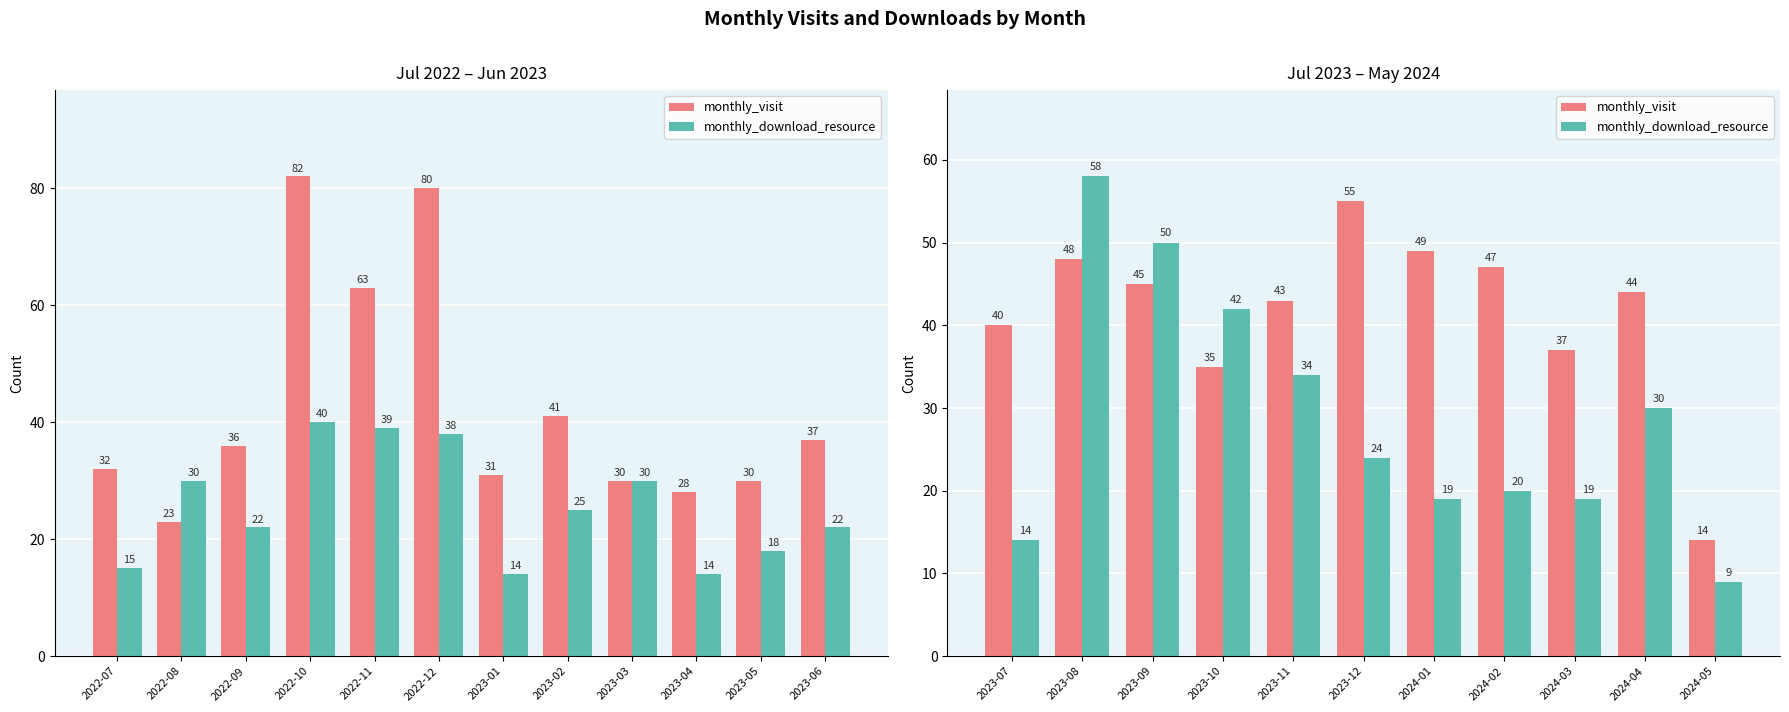

Is the value of monthly_download_resource at 2023-12 greater than the value of monthly_visit at 2023-11?

No